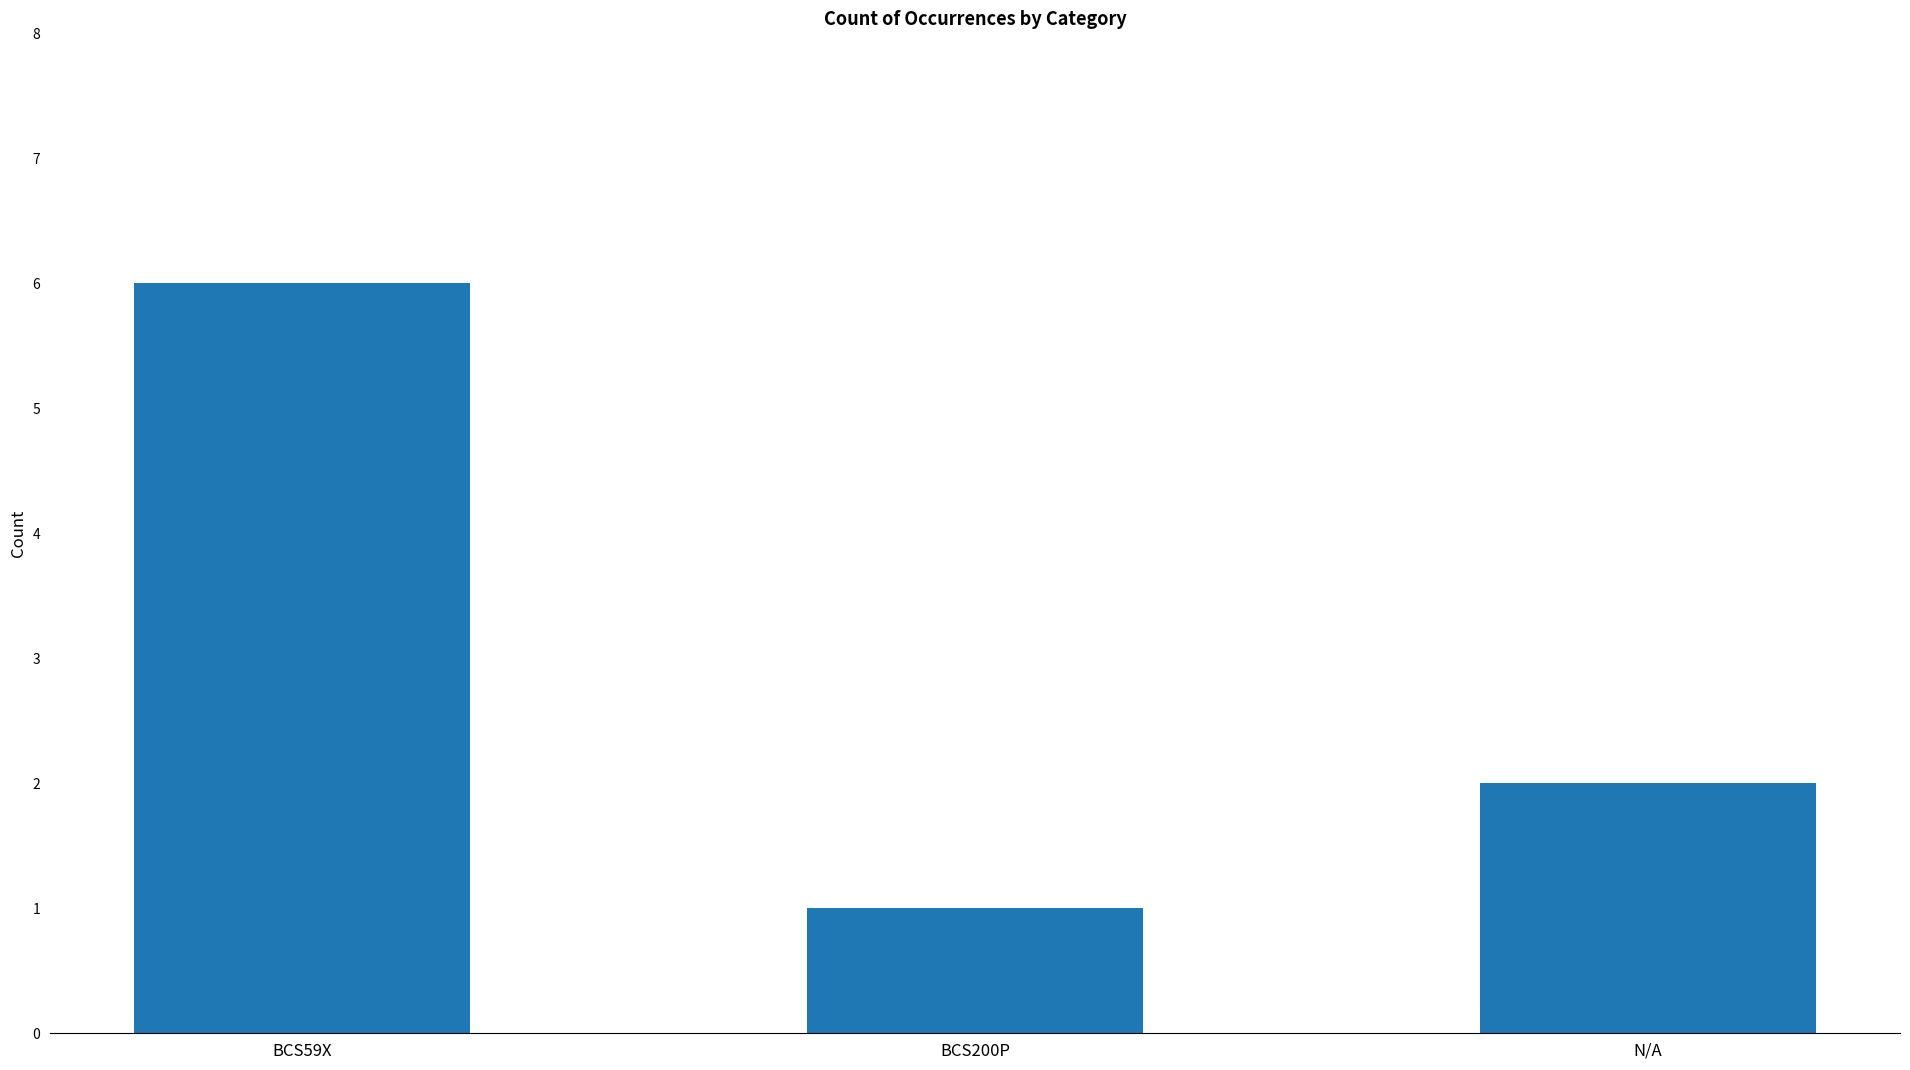

How many categories are shown in the chart?

3